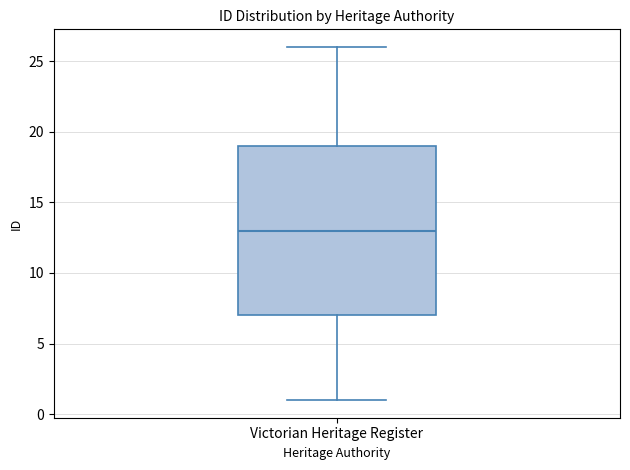

Read this box plot against the y-axis: the position of the median line, the range covered by the box, and the ends of both whiskers. The values are not printed on the chart, so give them approximately, as read against the axis.

median 13, box 7 to 19, whiskers 1 to 26